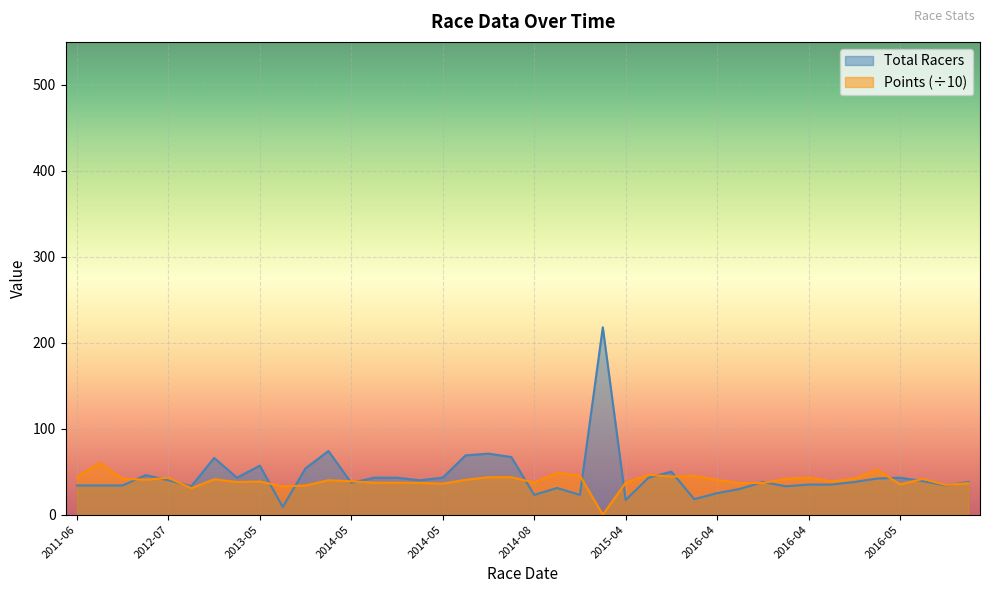

How many lines are shown in the chart?

2